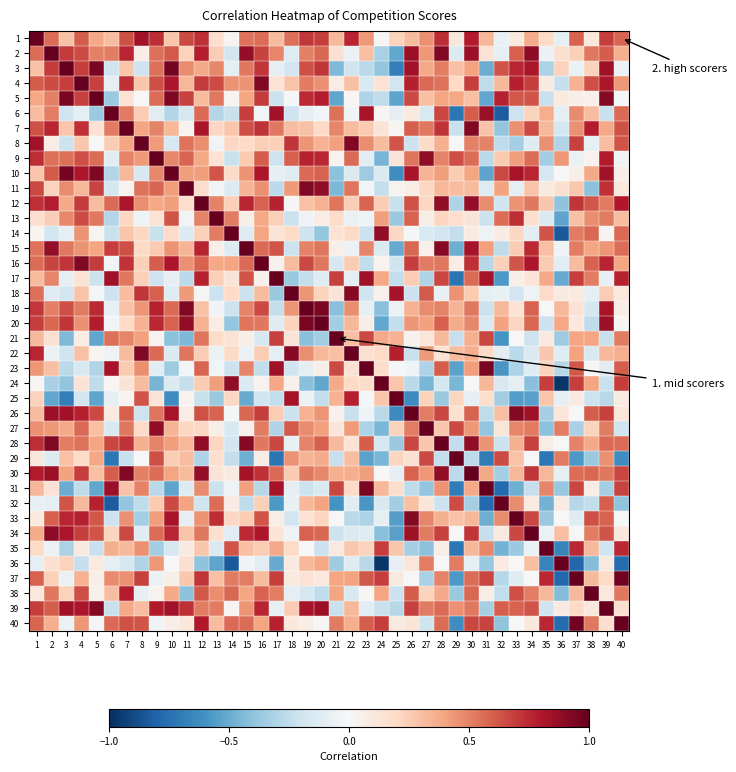

Which series has the largest total across all categories?

30